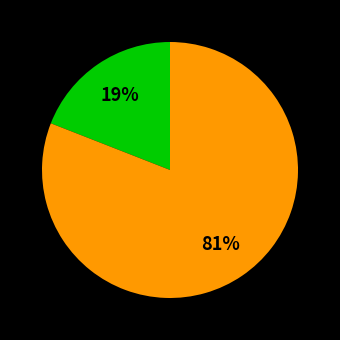

To the nearest percent, what is the difference between the largest and smallest slice percentages?

62%